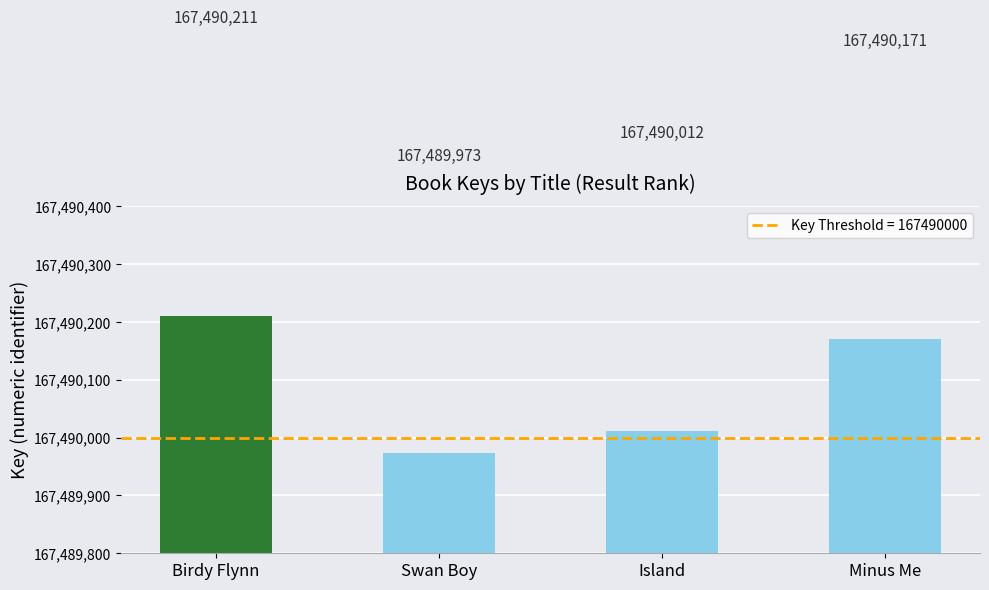

The chart shows a value of 167490211 at Birdy Flynn. True or false?

True